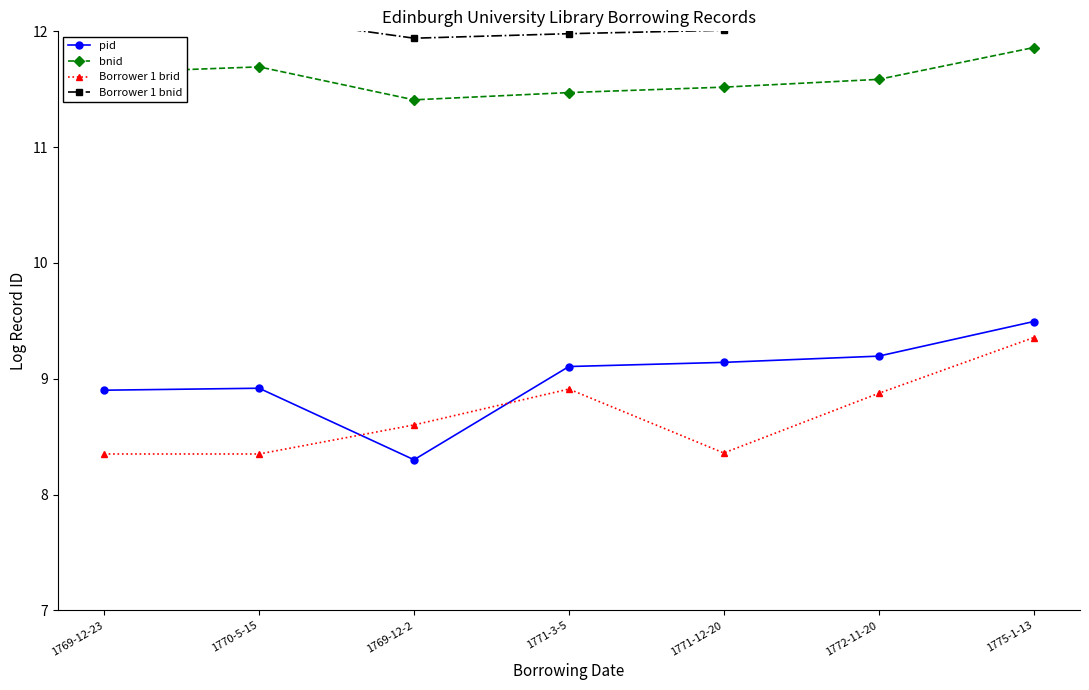

Is this an area chart (filled region under the line)?

No